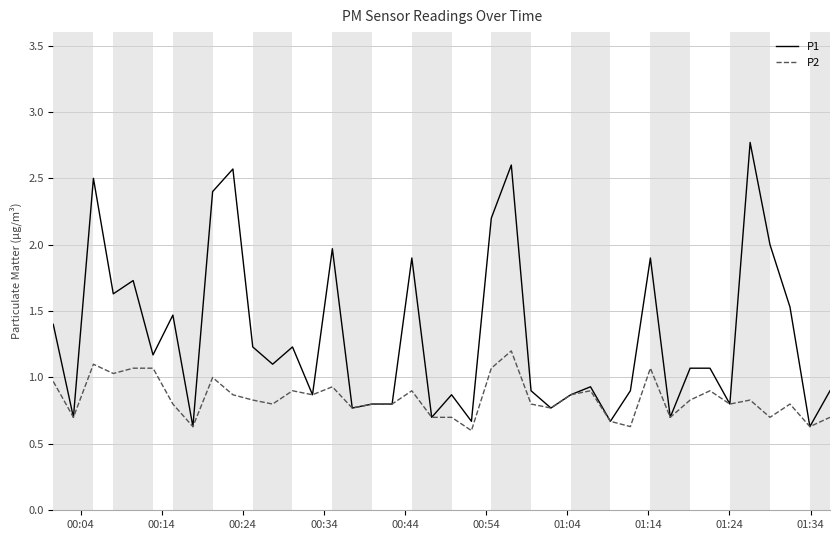

How many lines are shown in the chart?

2